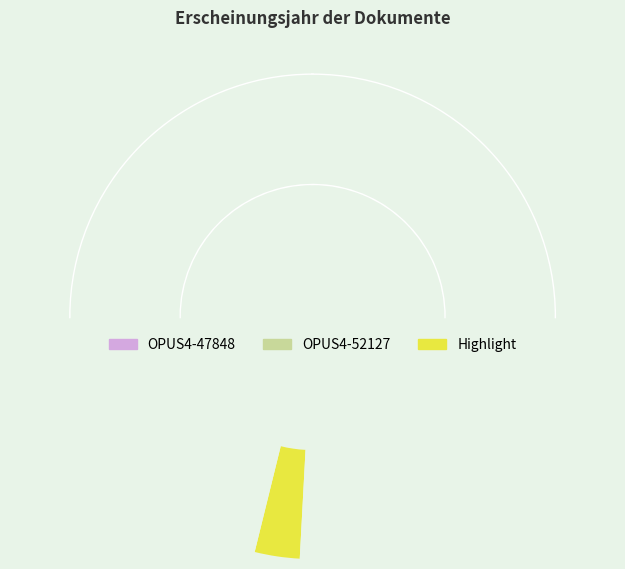

What percentage is the OPUS4-47848 slice, to the nearest percent?

50%